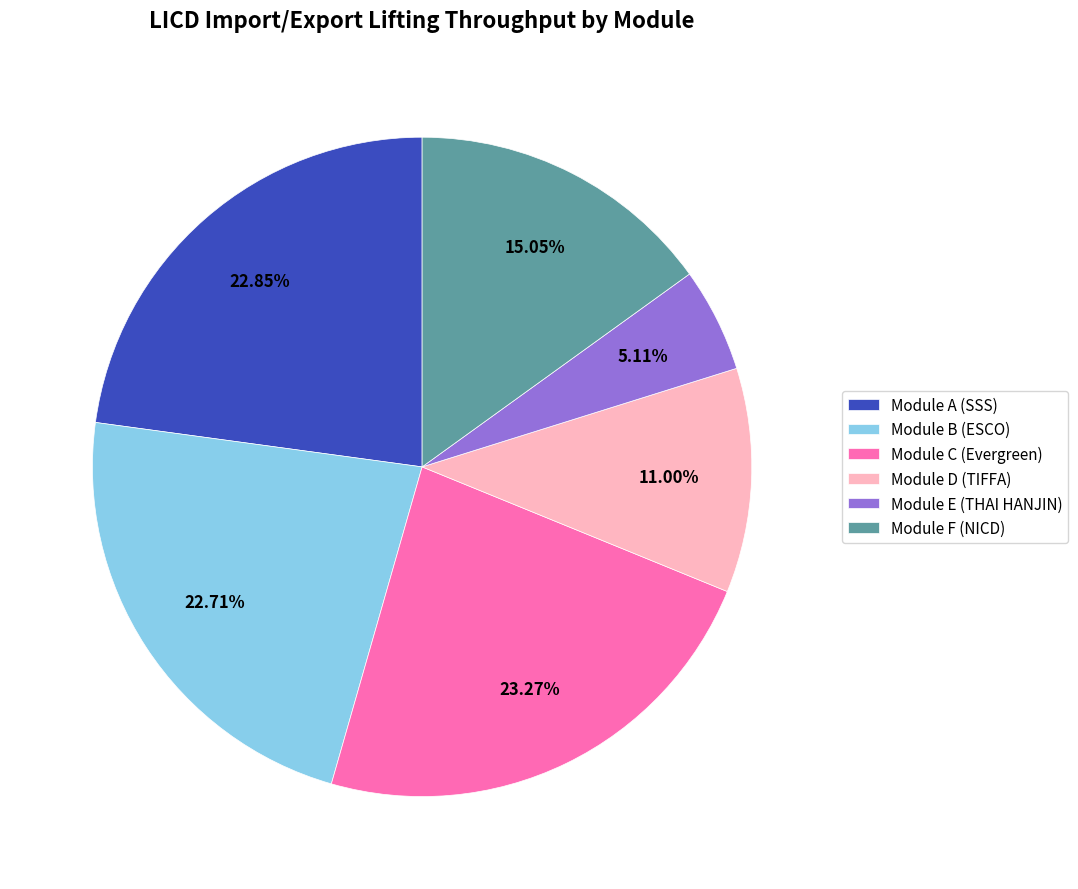

Does Module C (Evergreen) account for over 50% of the chart?

No